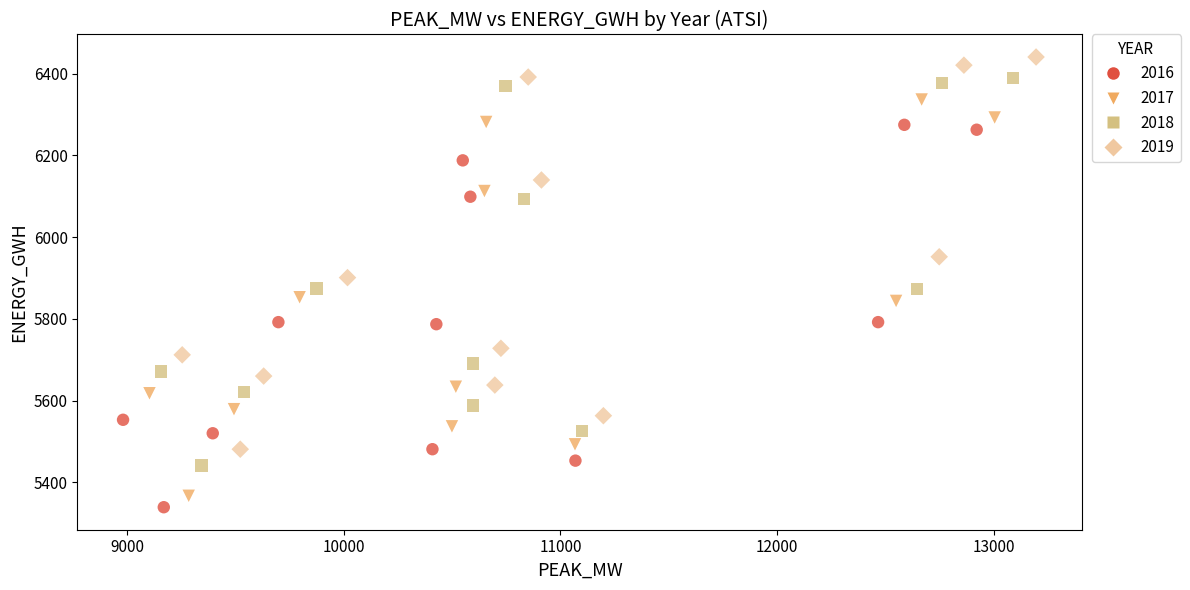

Which series contains the lowest Y value?

2016